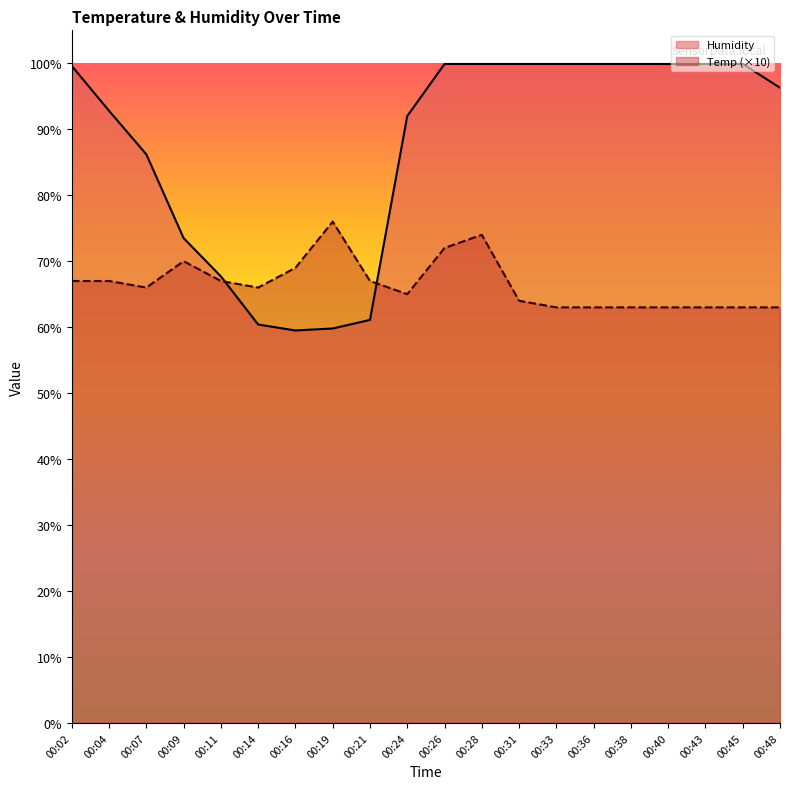

What are all the series names shown in the legend?

Humidity, Temp (×10)